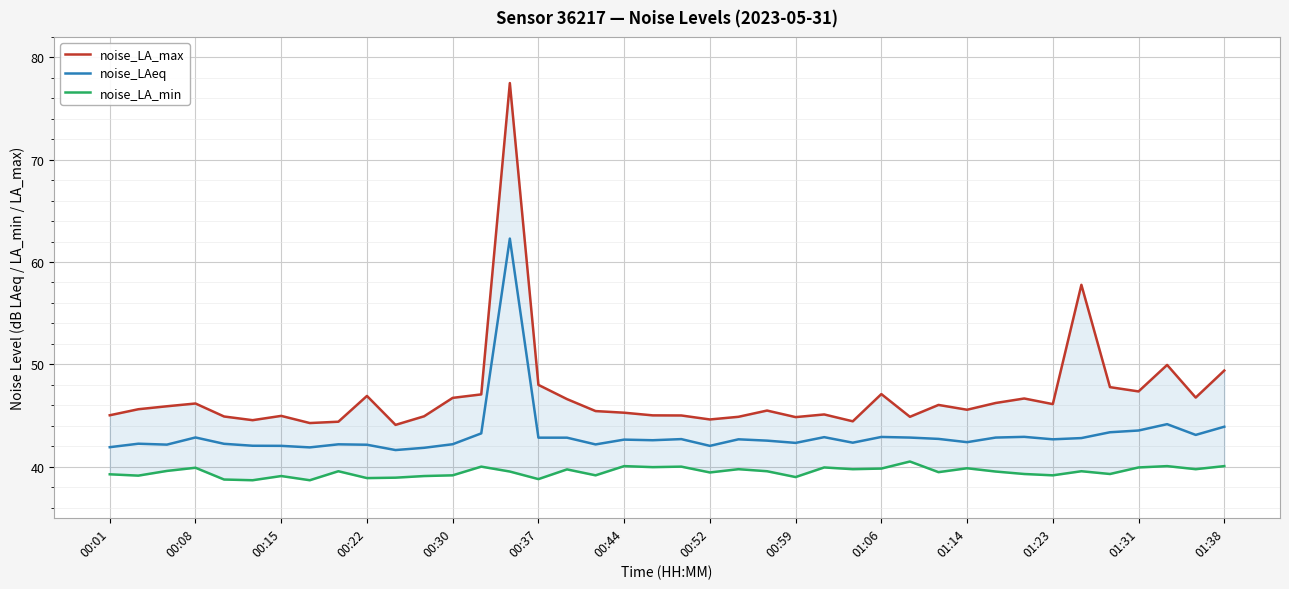

What is the highest value of the noise_LAeq series?

62.3